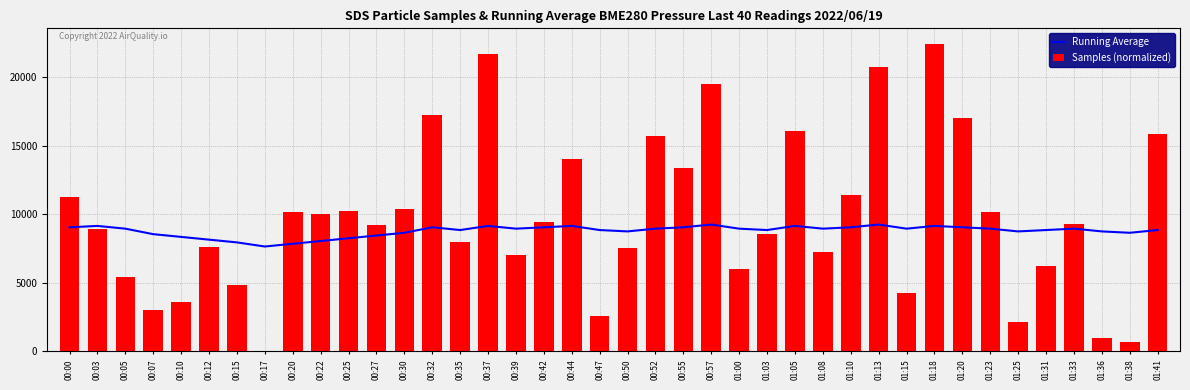

Reading left to right, transcribe all the data shown in this chart.

Running Average: 00:00=9046	00:03=9146	00:05=8946	00:07=8546	00:10=8346	00:12=8146	00:15=7946	00:17=7646	00:20=7846	00:22=8046	00:25=8246	00:27=8446	00:30=8646	00:32=9046	00:35=8846	00:37=9146	00:39=8946	00:42=9046	00:44=9146	00:47=8846	00:50=8746	00:52=8946	00:55=9046	00:57=9246	01:00=8946	01:03=8846	01:05=9146	01:08=8946	01:10=9046	01:13=9246	01:15=8946	01:18=9146	01:20=9046	01:23=8946	01:25=8746	01:31=8846	01:33=8946	01:36=8746	01:38=8646	01:41=8846
Samples (normalized): 00:00=11231	00:03=8950	00:05=5457	00:07=3038	00:10=3633	00:12=7622	00:15=4835	00:17=0	00:20=10186	00:22=10016	00:25=10237	00:27=9178	00:30=10410	00:32=17195	00:35=7973	00:37=21652	00:39=7055	00:42=9417	00:44=14024	00:47=2602	00:50=7555	00:52=15716	00:55=13390	00:57=19502	01:00=6017	01:03=8567	01:05=16042	01:08=7224	01:10=11386	01:13=20686	01:15=4278	01:18=22417	01:20=16973	01:23=10146	01:25=2156	01:31=6253	01:33=9313	01:36=973	01:38=687	01:41=15815